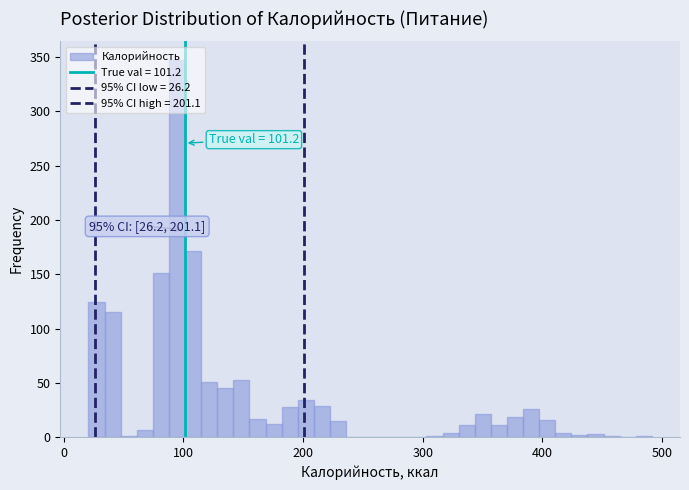

Around what value on the x-axis is the tallest bar? Give the approximate position of its centre, as read against the axis.

90